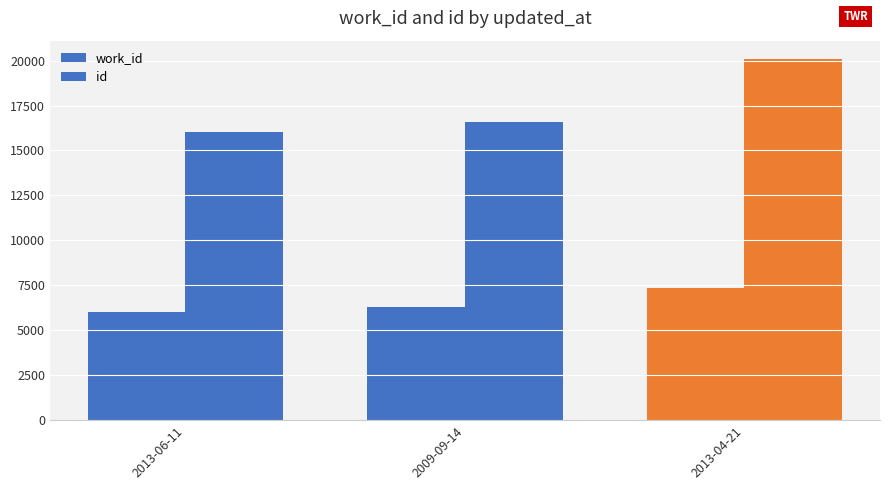

How many work_id values are between 6028 and 7377?

3